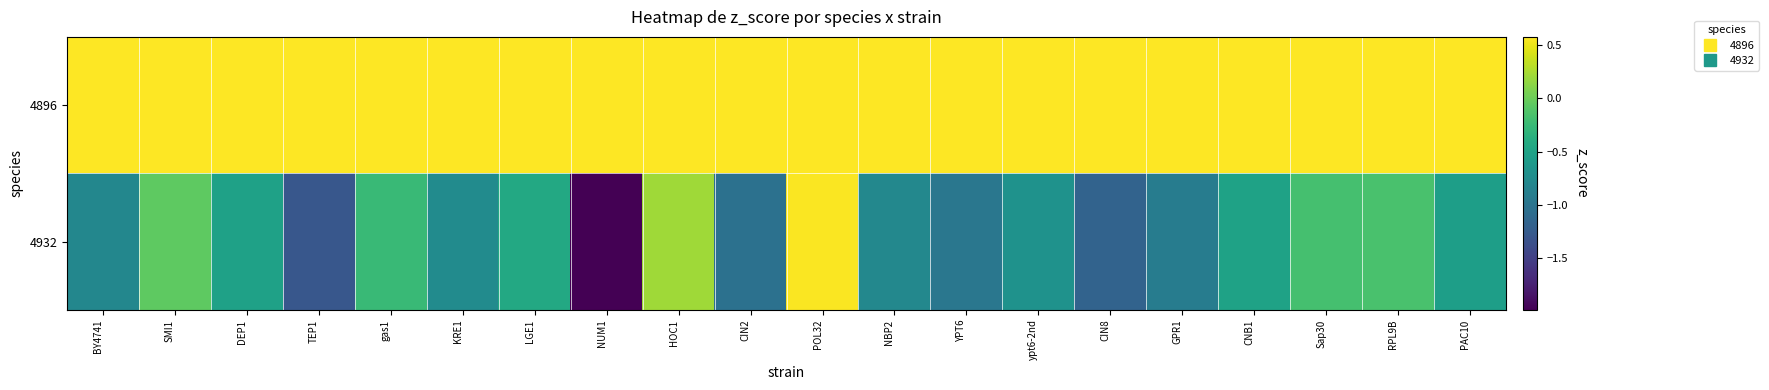

What is the total value across all series at CNB1?

0.1